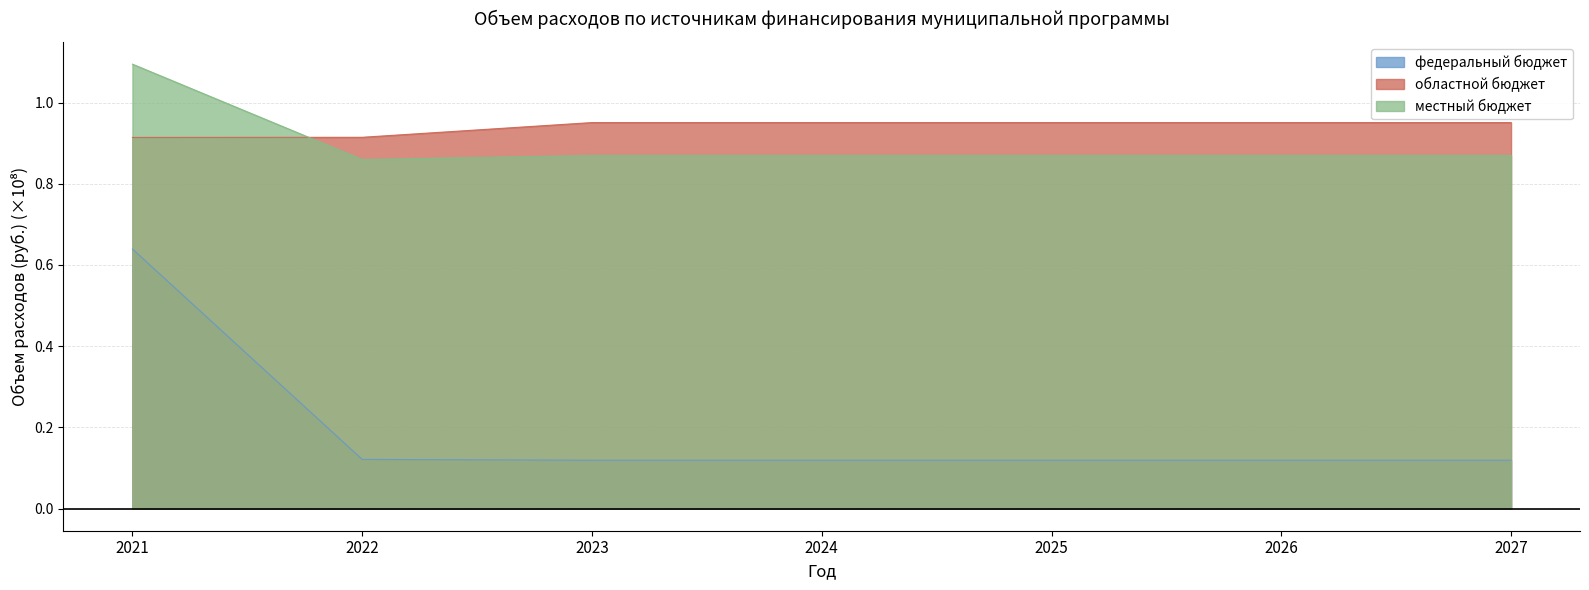

Is the value of местный бюджет at 2025 greater than the value of областной бюджет at 2021?

No